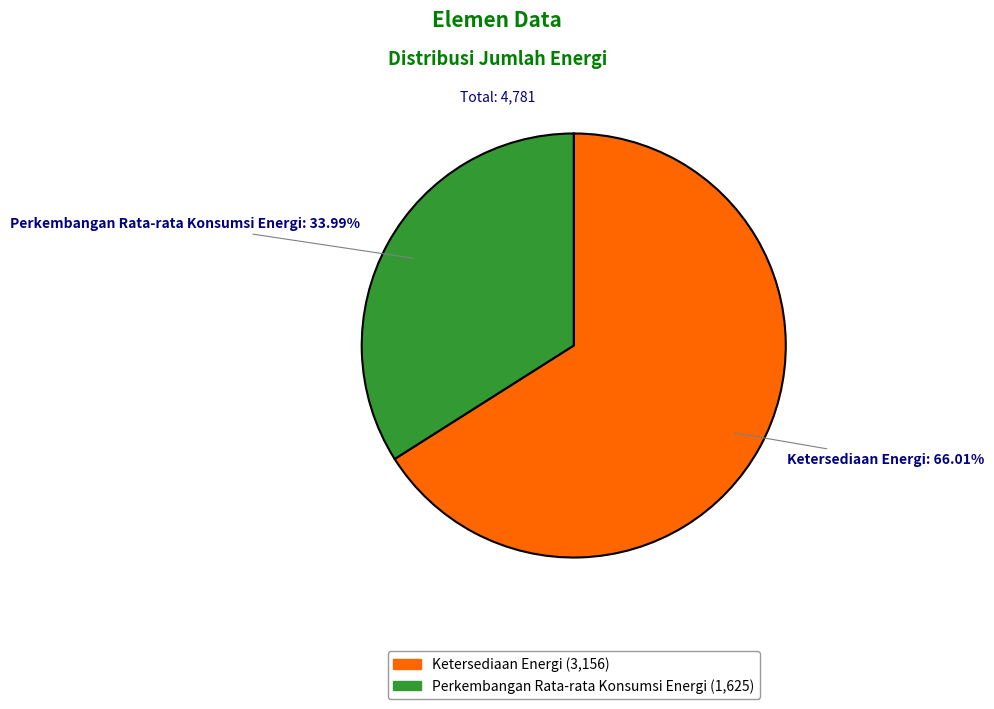

Is it true that Ketersediaan Energi is 60% of the pie?

False